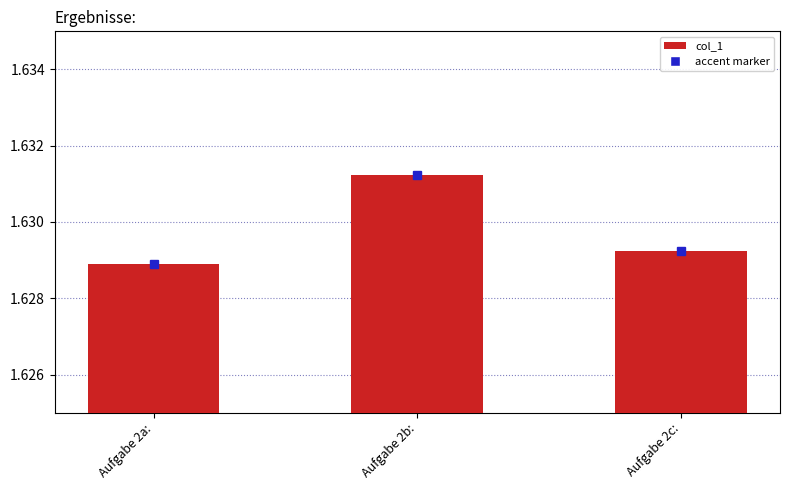

How many series are shown in this chart?

1